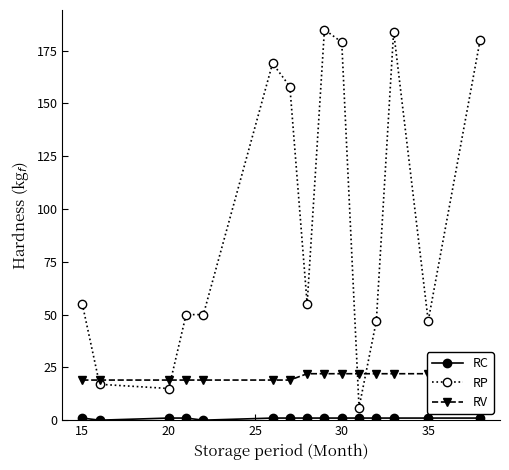

What is the value of the RV point at the 9th from the left?

22